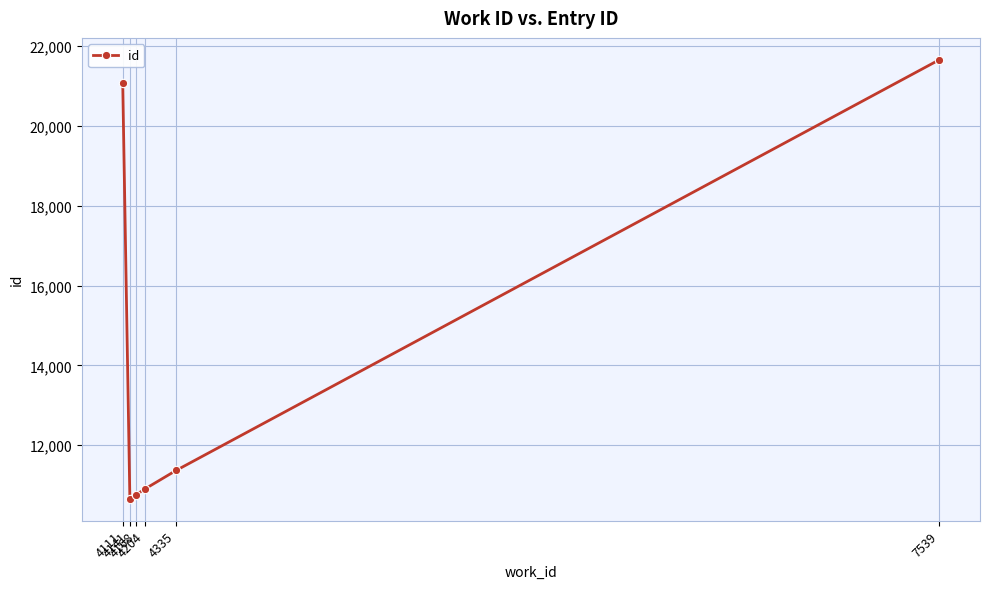

How many data points are less than 11368?

3